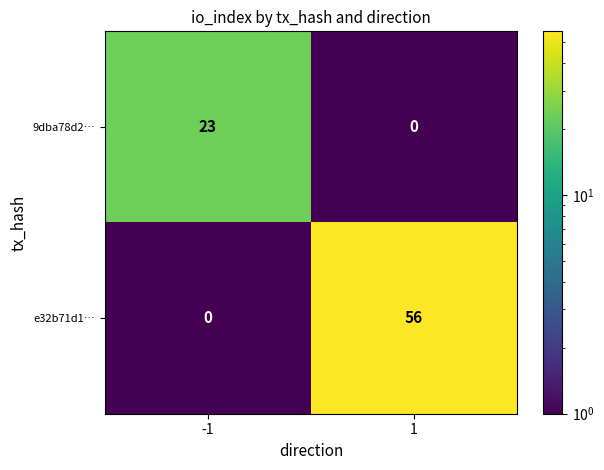

How many categories are shown in the chart?

2